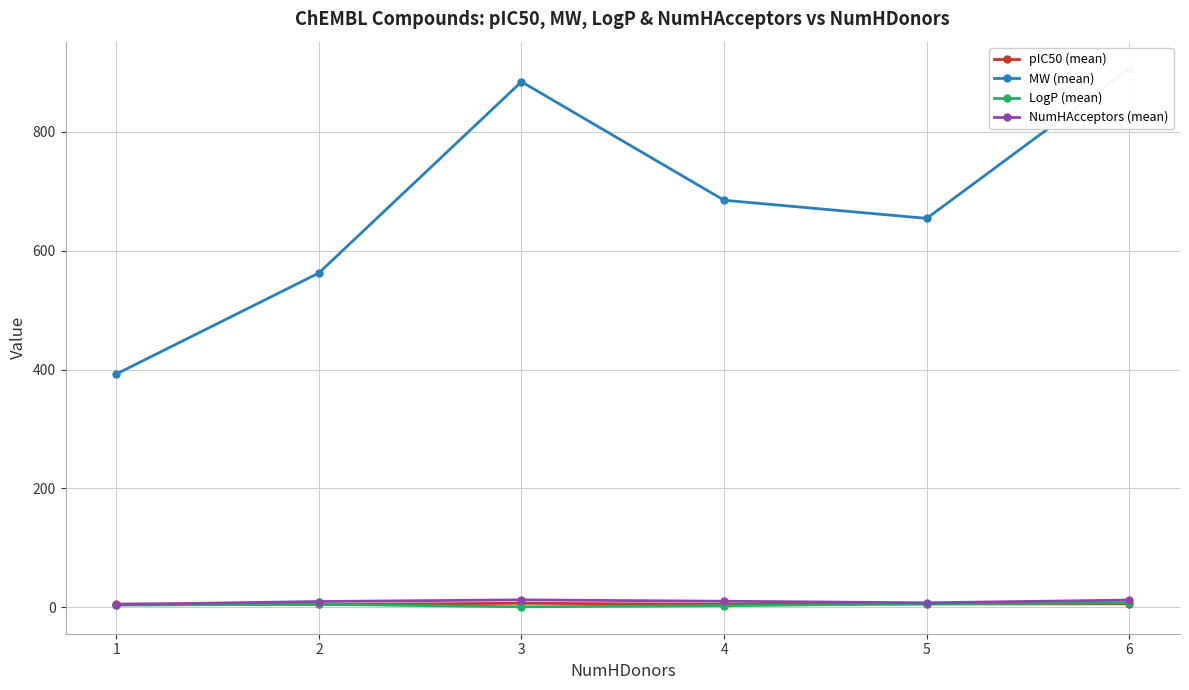

At which label does NumHAcceptors (mean) reach its minimum?

1